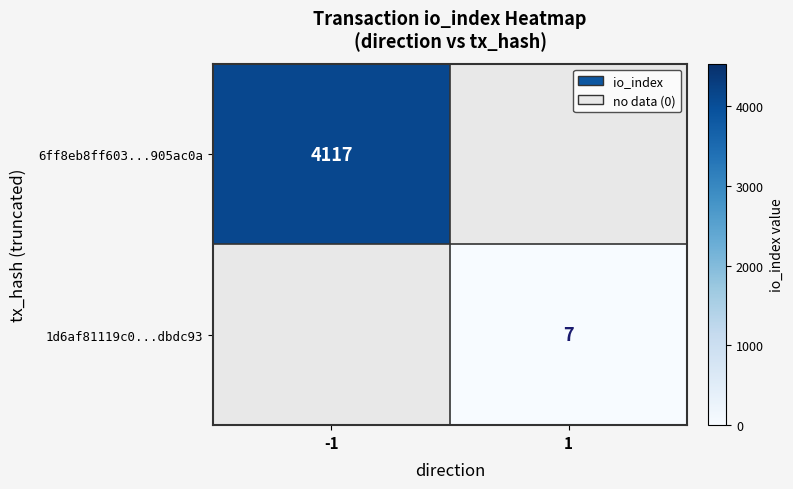

The 6ff8eb8ff603...905ac0a series shows 5933 at -1. True or false?

False